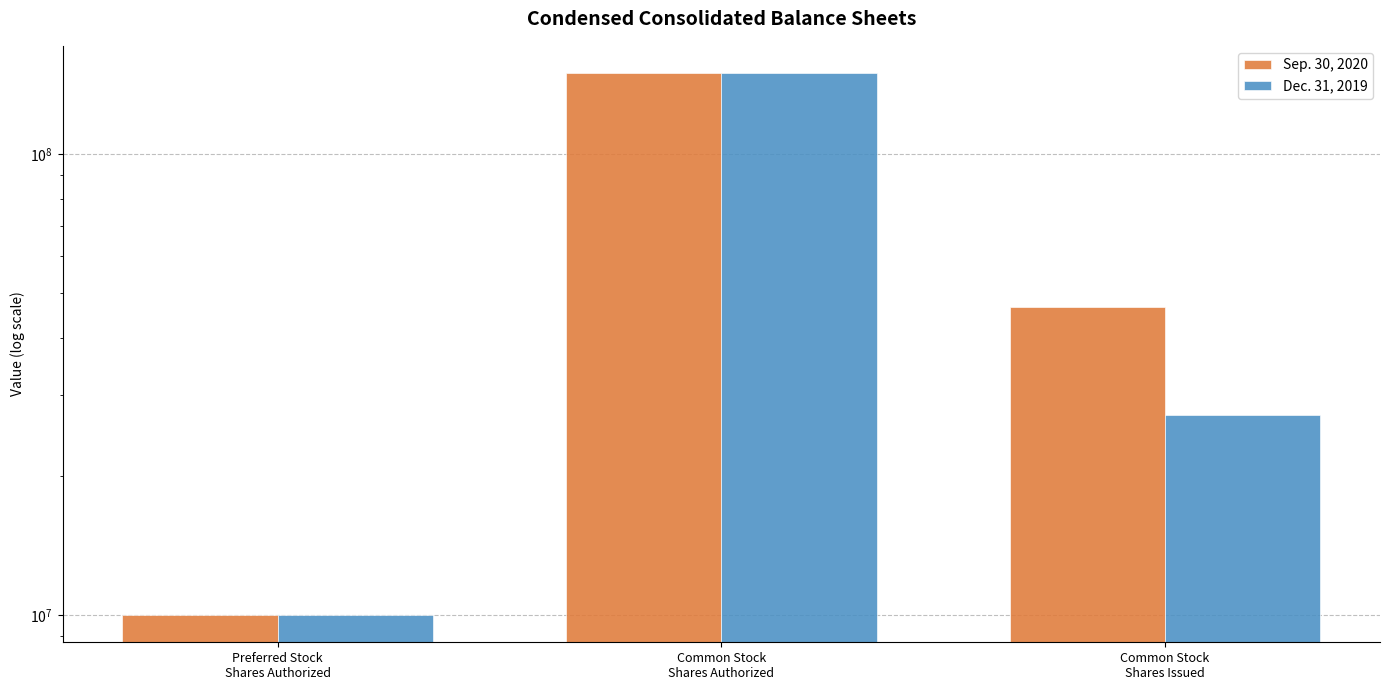

How many values in the Dec. 31, 2019 series are below 27214523?

1